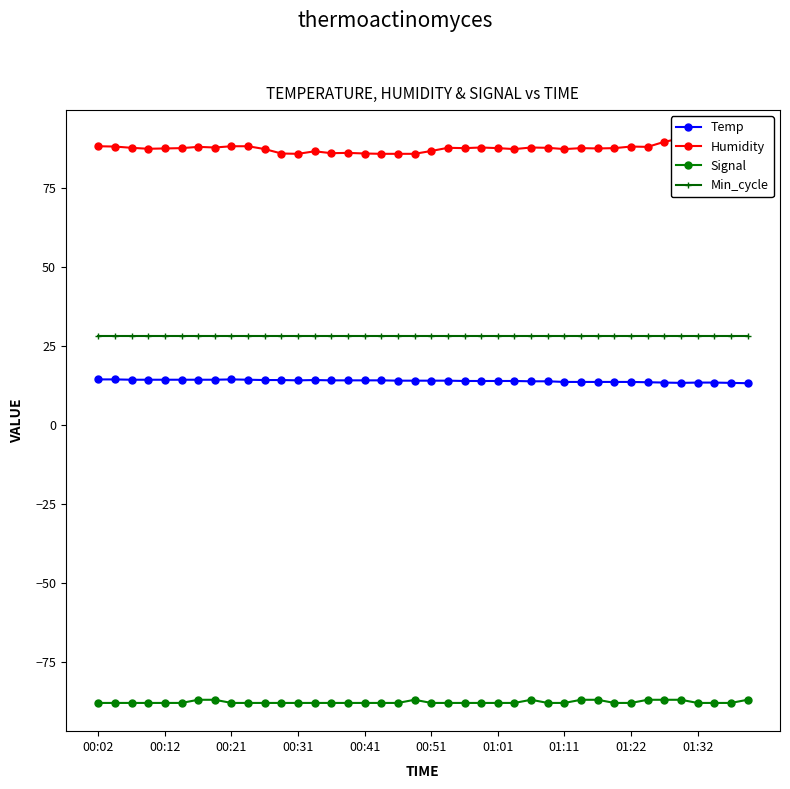

Which series has the largest total across all categories?

Humidity